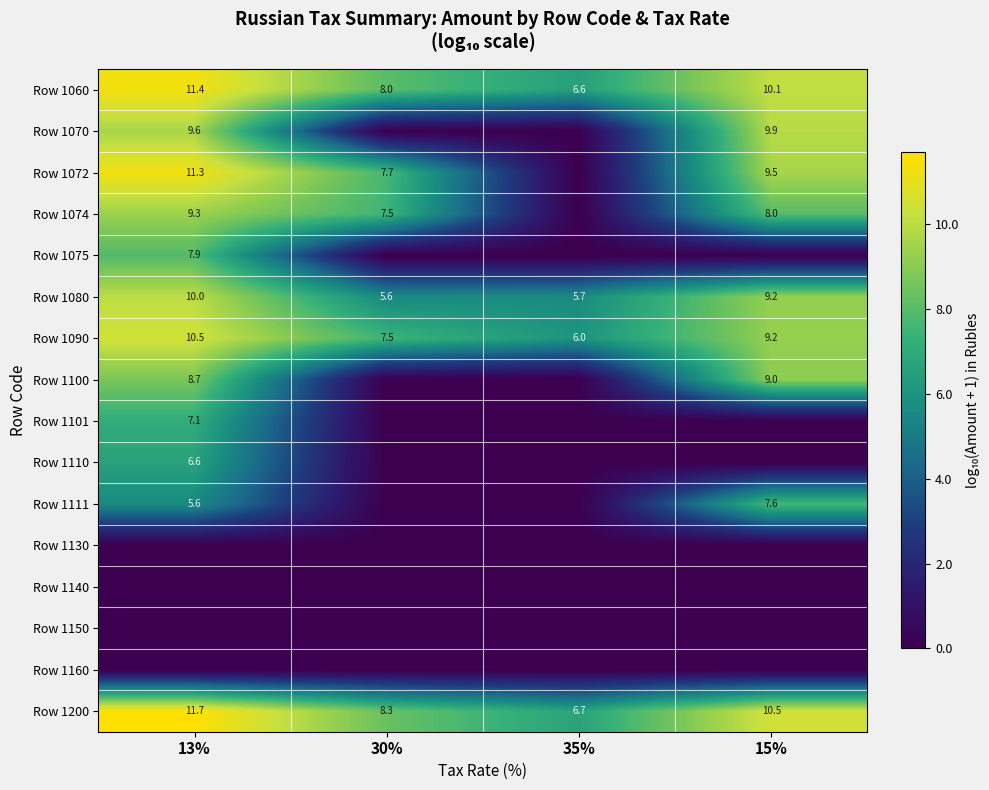

Which category has the highest value across all series?

13%